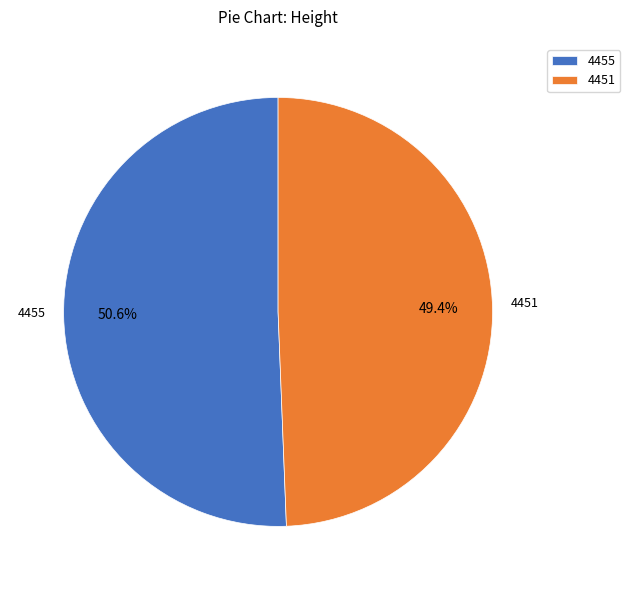

Is it true that 4455 is 51% of the pie?

True